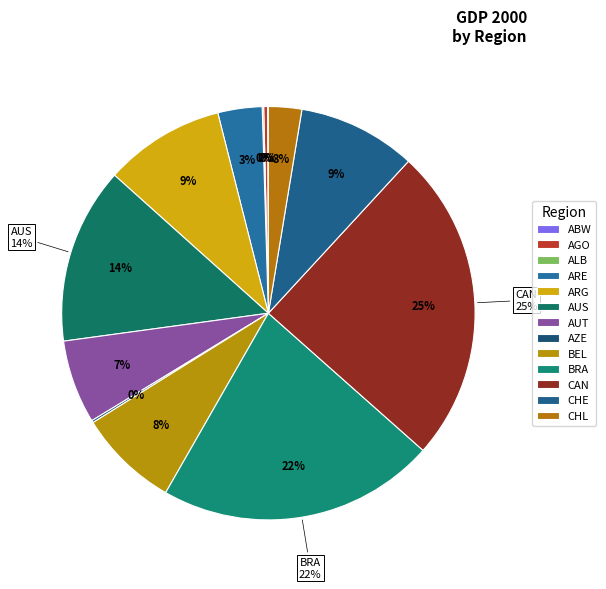

How many segments does this pie chart have?

13